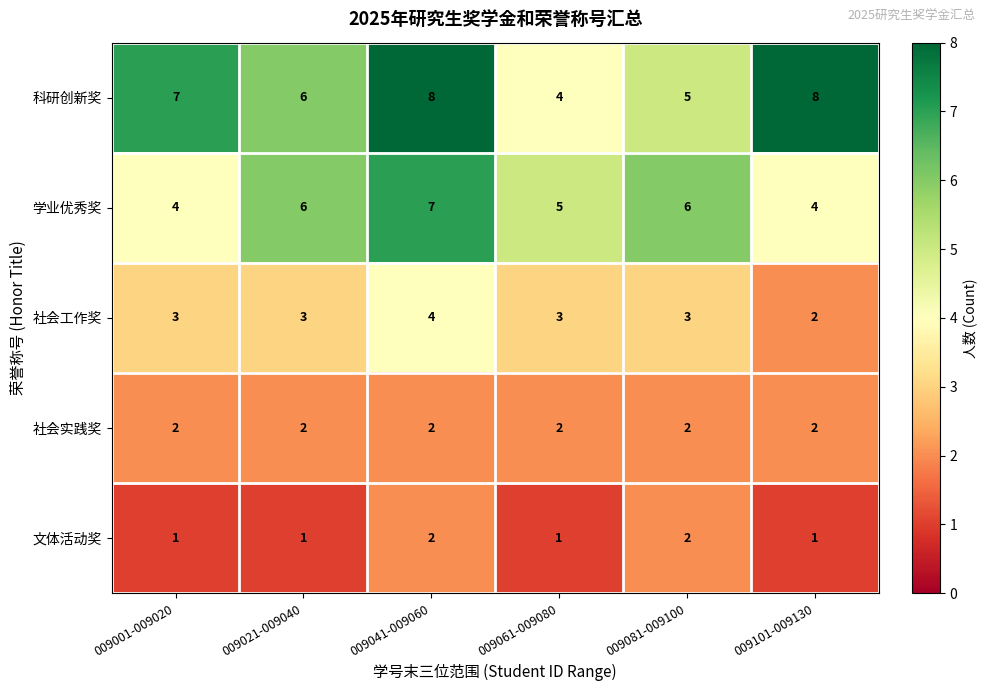

What is the difference between the highest and lowest values at 009021-009040?

5